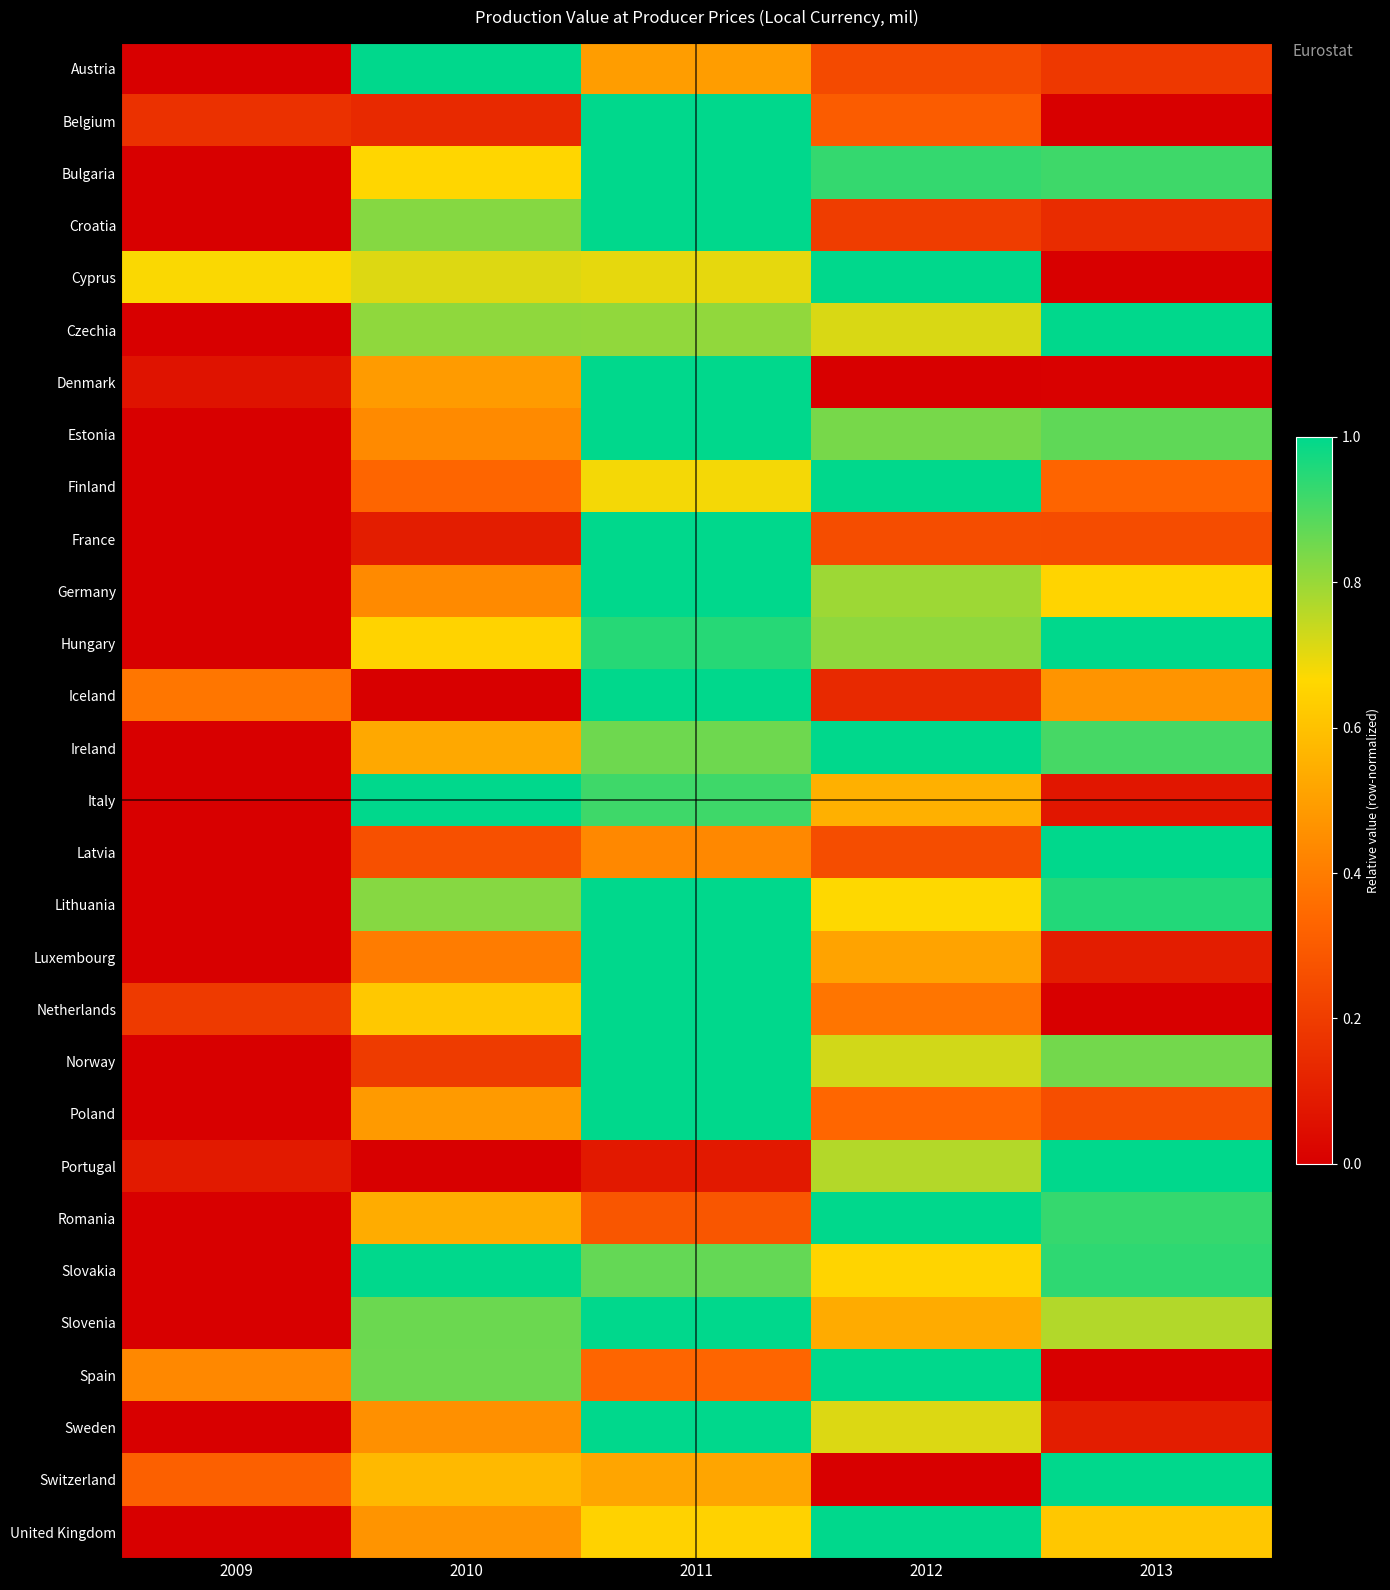

Reading left to right, list all the values displayed in this chart.

Austria: 2009=0.0	2010=1.0	2011=0.5	2012=0.2	2013=0.2
Belgium: 2009=0.2	2010=0.1	2011=1.0	2012=0.3	2013=0.0
Bulgaria: 2009=0.0	2010=0.7	2011=1.0	2012=0.9	2013=0.9
Croatia: 2009=0.0	2010=0.8	2011=1.0	2012=0.2	2013=0.1
Cyprus: 2009=0.7	2010=0.7	2011=0.7	2012=1.0	2013=0.0
Czechia: 2009=0.0	2010=0.8	2011=0.8	2012=0.7	2013=1.0
Denmark: 2009=0.1	2010=0.5	2011=1.0	2012=0.0	2013=0.0
Estonia: 2009=0.0	2010=0.4	2011=1.0	2012=0.8	2013=0.9
Finland: 2009=0.0	2010=0.3	2011=0.7	2012=1.0	2013=0.3
France: 2009=0.0	2010=0.1	2011=1.0	2012=0.3	2013=0.3
Germany: 2009=0.0	2010=0.4	2011=1.0	2012=0.8	2013=0.7
Hungary: 2009=0.0	2010=0.7	2011=0.9	2012=0.8	2013=1.0
Iceland: 2009=0.4	2010=0.0	2011=1.0	2012=0.1	2013=0.5
Ireland: 2009=0.0	2010=0.5	2011=0.9	2012=1.0	2013=0.9
Italy: 2009=0.0	2010=1.0	2011=0.9	2012=0.6	2013=0.1
Latvia: 2009=0.0	2010=0.3	2011=0.4	2012=0.3	2013=1.0
Lithuania: 2009=0.0	2010=0.8	2011=1.0	2012=0.7	2013=1.0
Luxembourg: 2009=0.0	2010=0.4	2011=1.0	2012=0.5	2013=0.1
Netherlands: 2009=0.2	2010=0.6	2011=1.0	2012=0.4	2013=0.0
Norway: 2009=0.0	2010=0.2	2011=1.0	2012=0.7	2013=0.8
Poland: 2009=0.0	2010=0.5	2011=1.0	2012=0.3	2013=0.3
Portugal: 2009=0.1	2010=0.0	2011=0.1	2012=0.8	2013=1.0
Romania: 2009=0.0	2010=0.5	2011=0.3	2012=1.0	2013=0.9
Slovakia: 2009=0.0	2010=1.0	2011=0.9	2012=0.7	2013=0.9
Slovenia: 2009=0.0	2010=0.9	2011=1.0	2012=0.5	2013=0.8
Spain: 2009=0.4	2010=0.9	2011=0.3	2012=1.0	2013=0.0
Sweden: 2009=0.0	2010=0.5	2011=1.0	2012=0.7	2013=0.1
Switzerland: 2009=0.3	2010=0.6	2011=0.5	2012=0.0	2013=1.0
United Kingdom: 2009=0.0	2010=0.5	2011=0.6	2012=1.0	2013=0.6